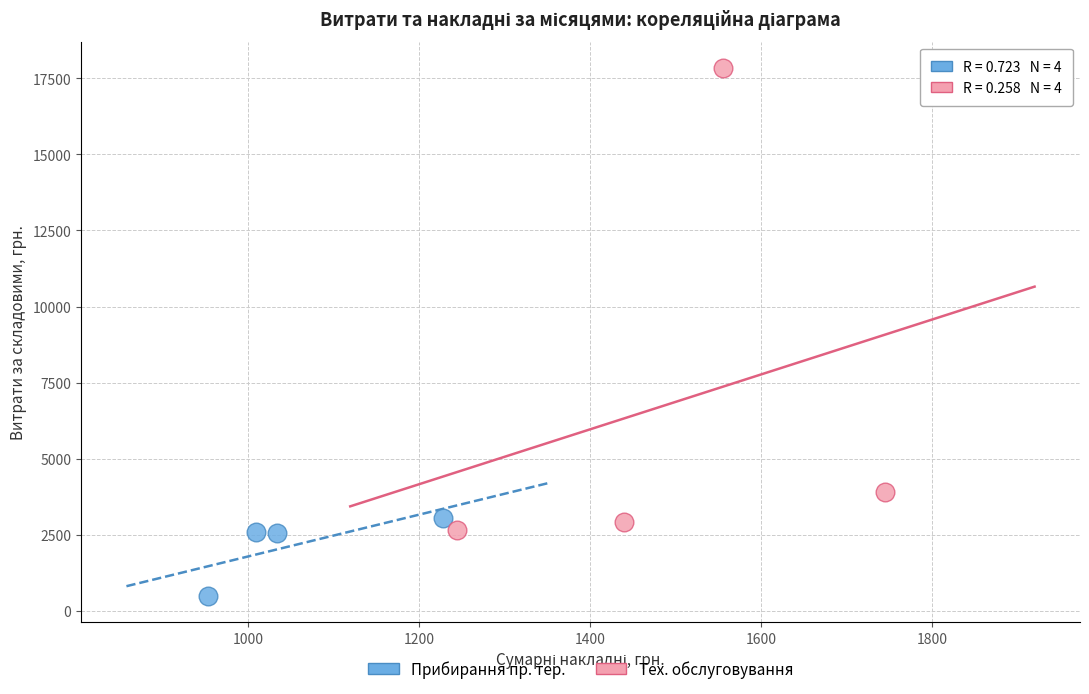

Which series contains the highest Y value?

Тех. обслуговування